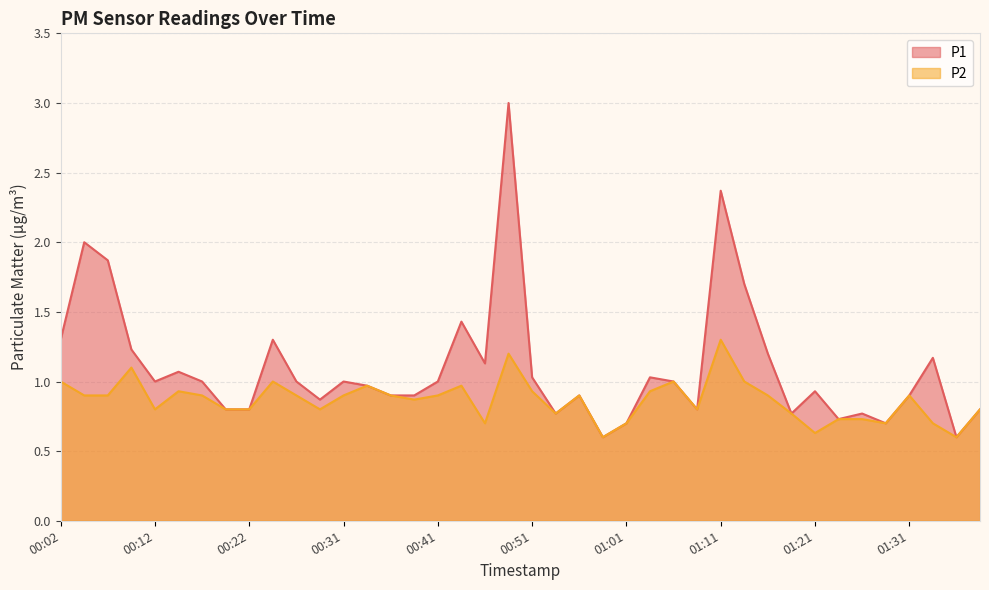

How many lines are shown in the chart?

2